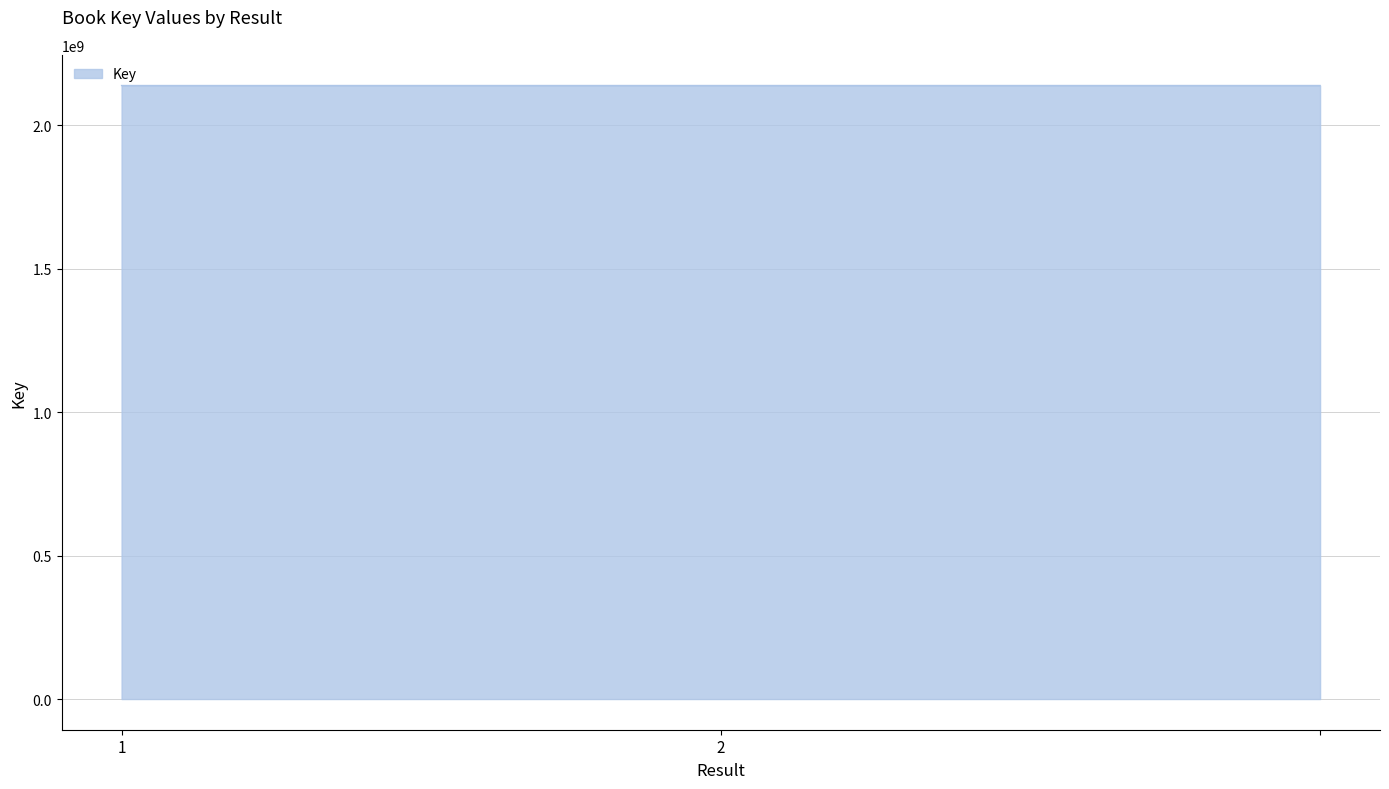

Does the chart have visible grid lines?

Yes